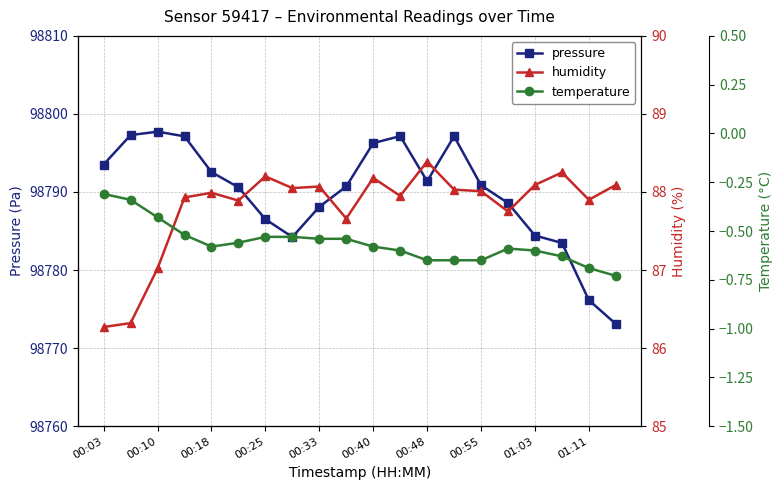

What are all the series names shown in the legend?

pressure, humidity, temperature